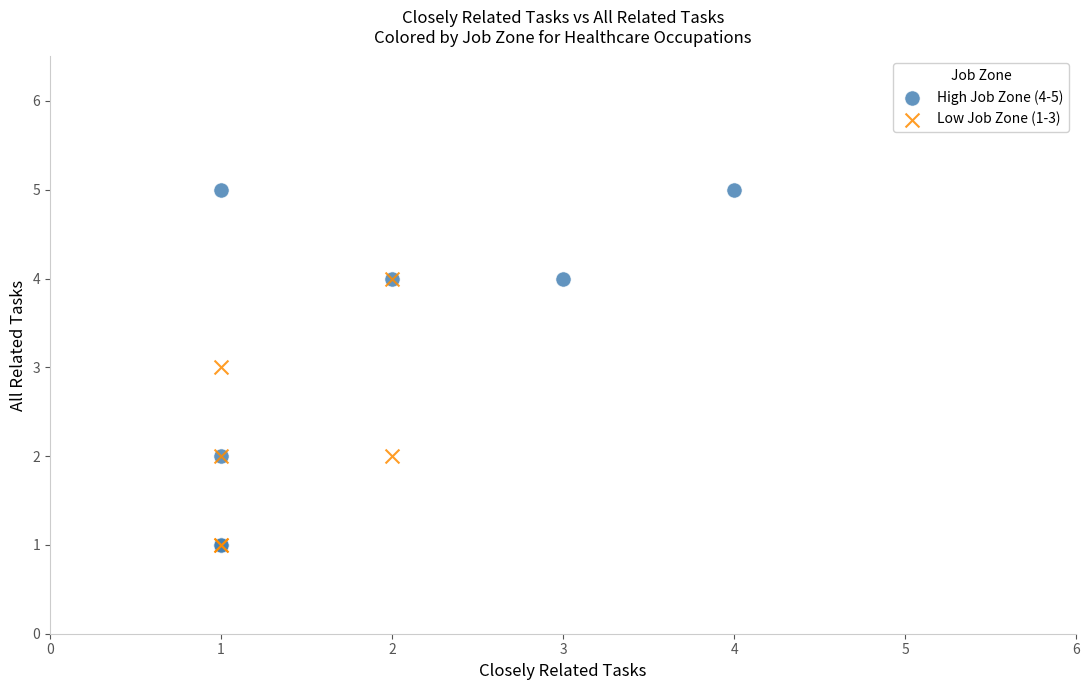

What are all the series names shown in the legend?

High Job Zone (4-5), Low Job Zone (1-3)